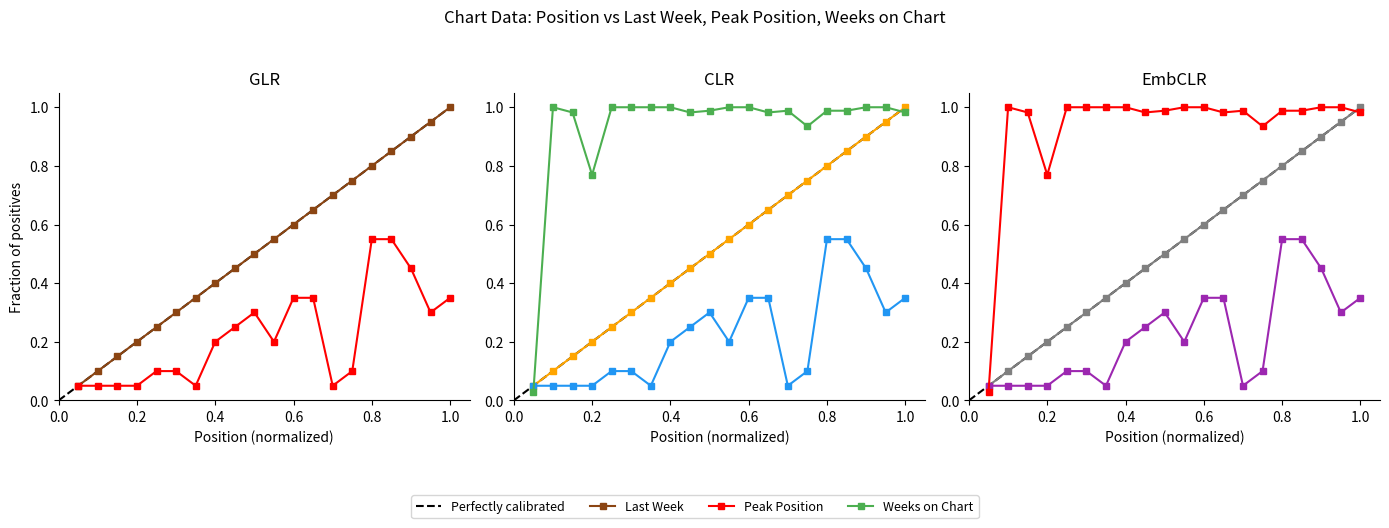

How many times do Last Week and Weeks on Chart cross each other?

2